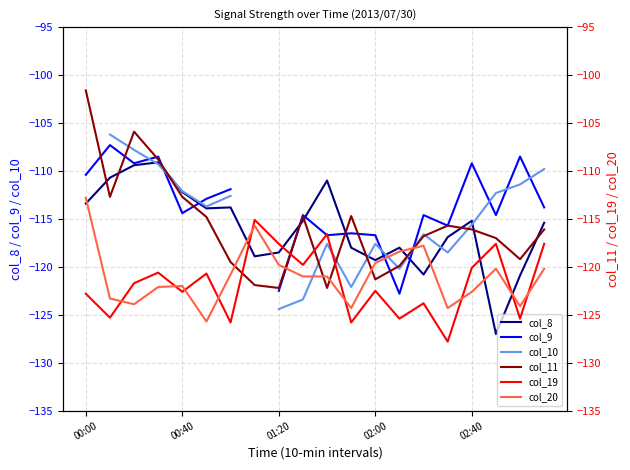

Is this an area chart (filled region under the line)?

No